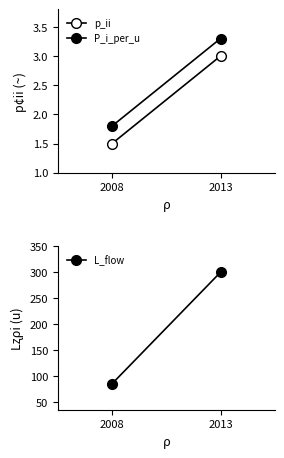

What is the difference between the L_flow values at 2013 and 2008?

215.0